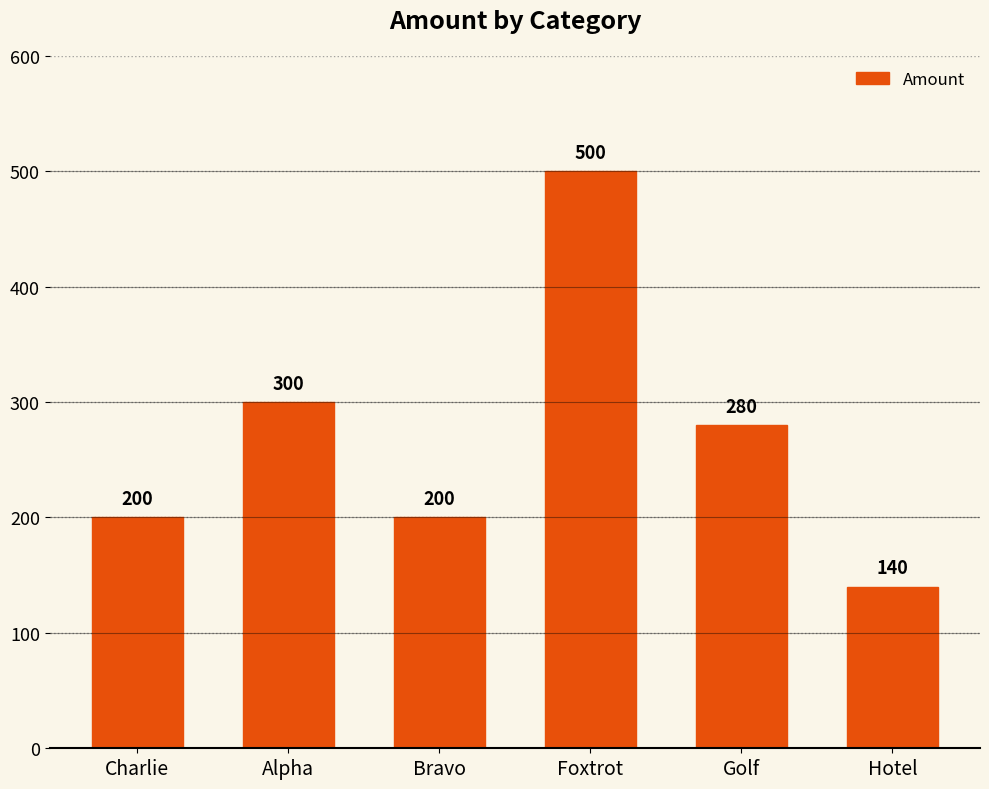

What is the label of the 4th bar from the left?

Foxtrot